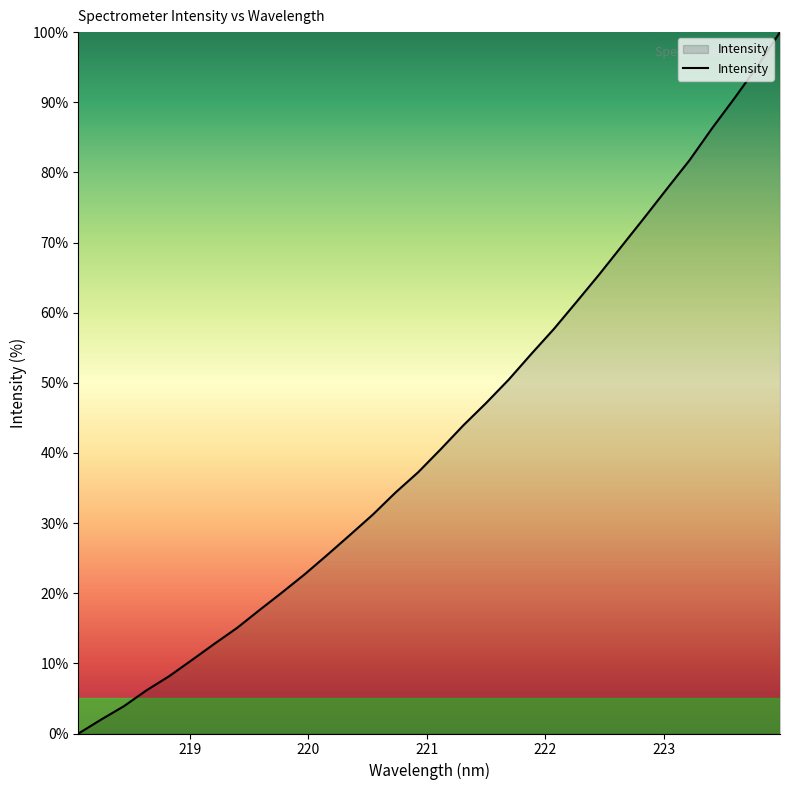

What is the maximum value shown in the chart?

100.0